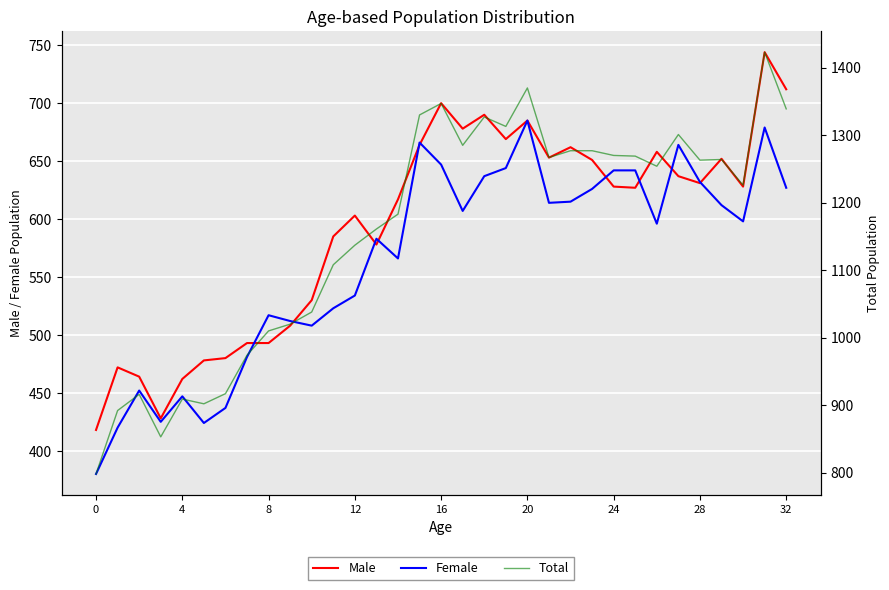

What is the minimum value for Female?

380